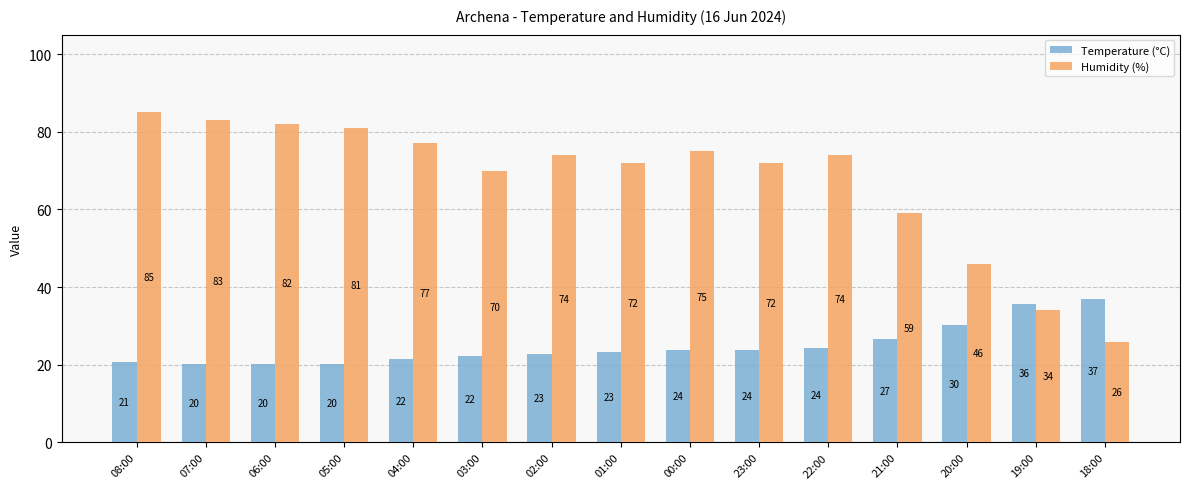

Are the bars horizontal?

No